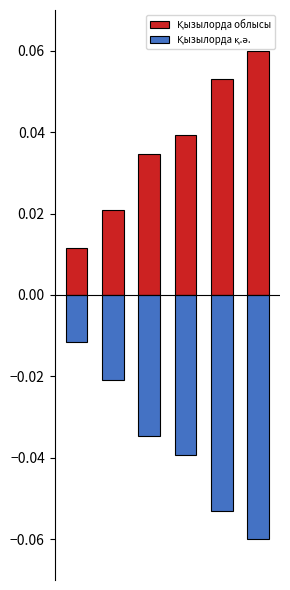

What is the difference between the highest and lowest values at 2?

0.1